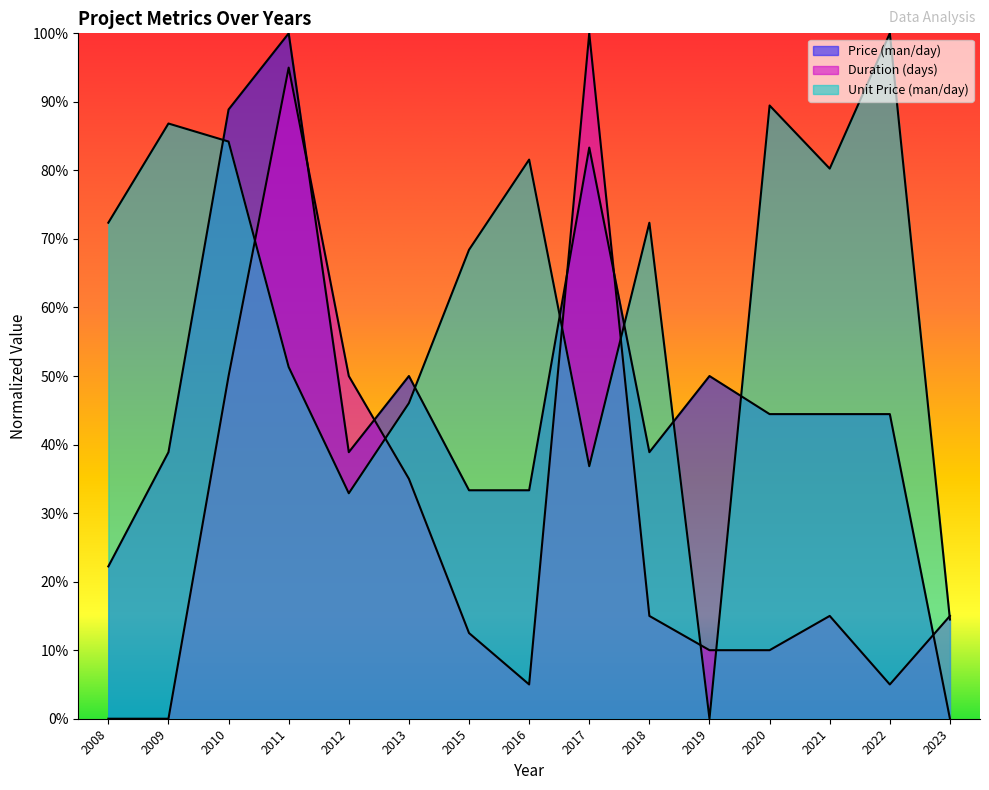

What is the greatest value displayed?

100.0